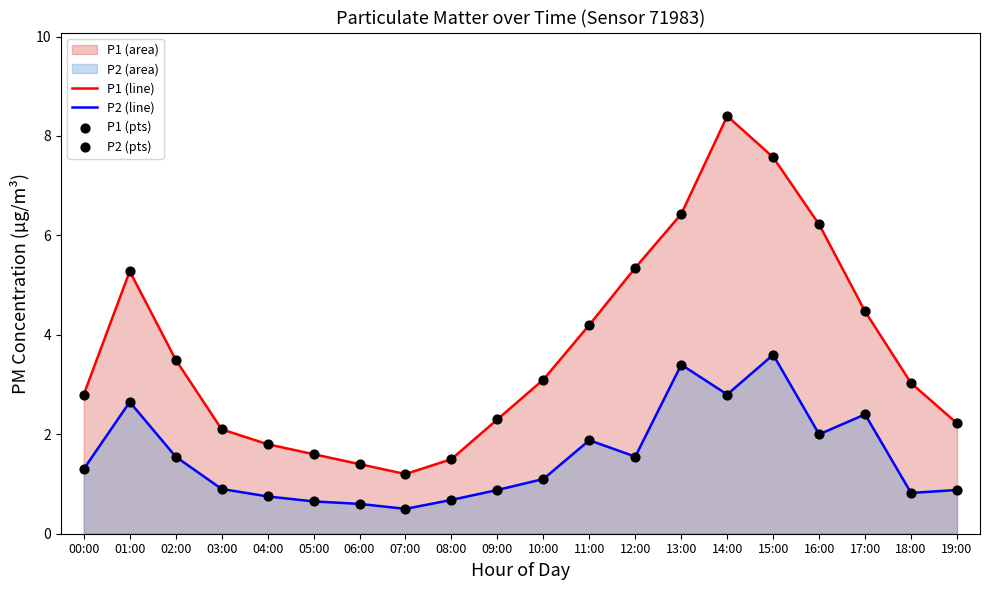

What is the difference between the maximum and minimum values in the P2 (line) series?

3.1